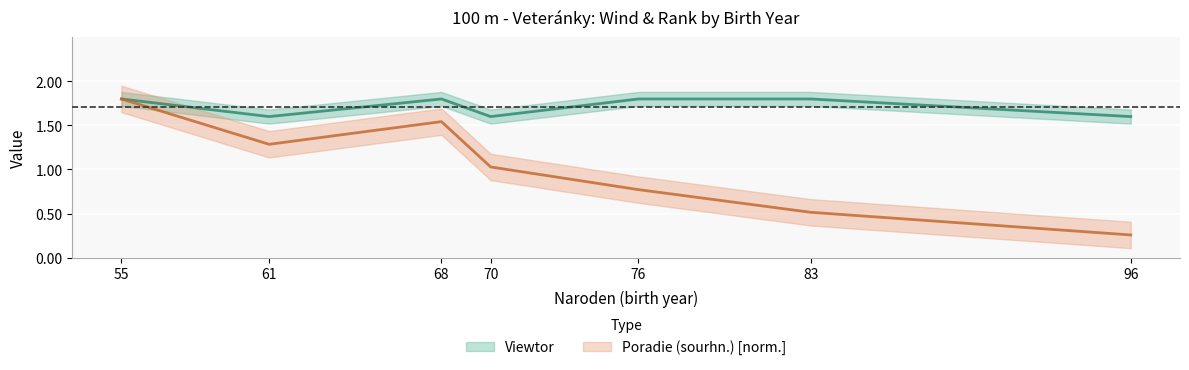

What is the value of the Poradie (sourhn.) point at the 6th from the left?

0.5